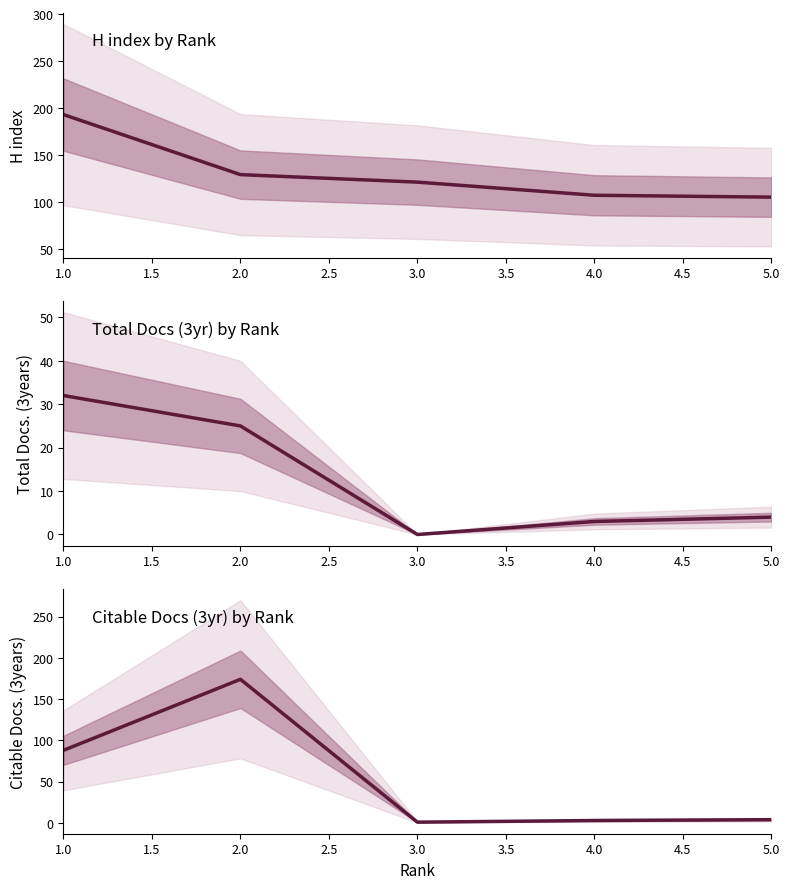

True or false: Total Docs. (3years) and H index cross at least once.

False